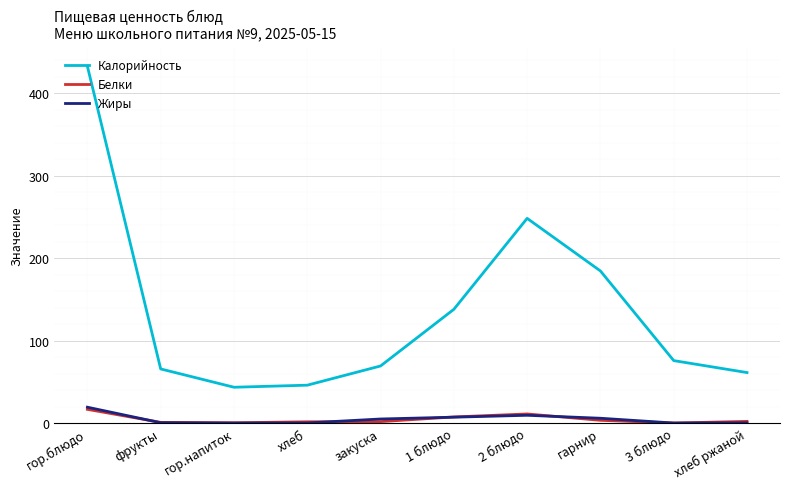

At which category is the sum across all series the highest?

гор.блюдо